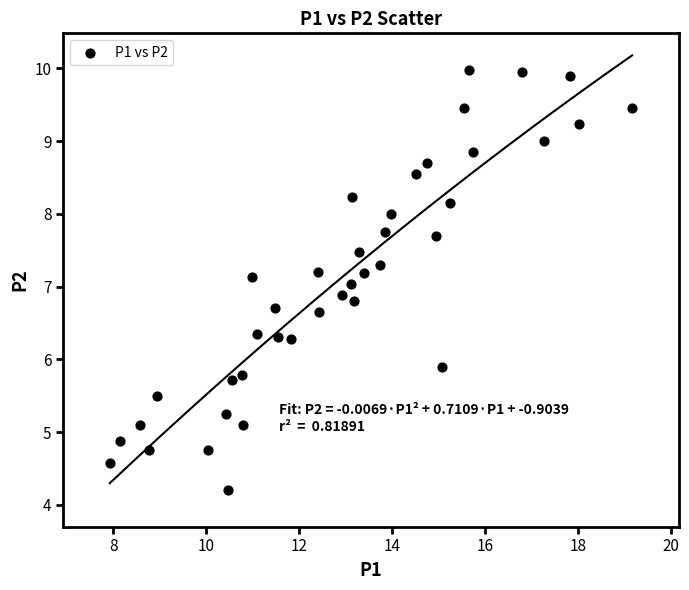

What is the range of X values (max minus min)?

11.2